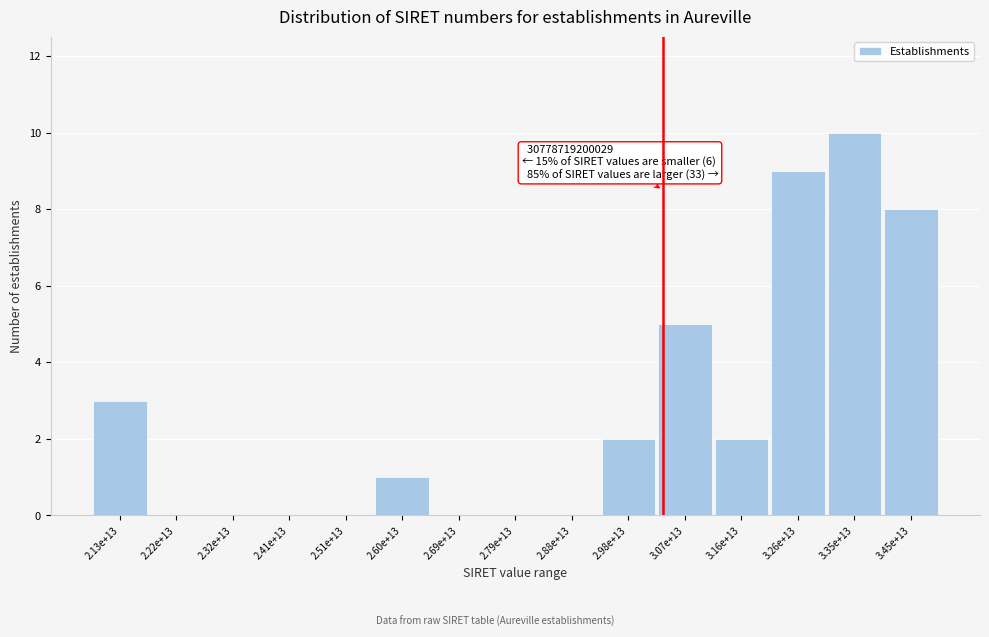

Reading left to right, what are all the values shown in this chart?

2.13e+13=3	2.22e+13=0	2.32e+13=0	2.41e+13=0	2.51e+13=0	2.60e+13=1	2.69e+13=0	2.79e+13=0	2.88e+13=0	2.98e+13=2	3.07e+13=5	3.16e+13=2	3.26e+13=9	3.35e+13=10	3.45e+13=8